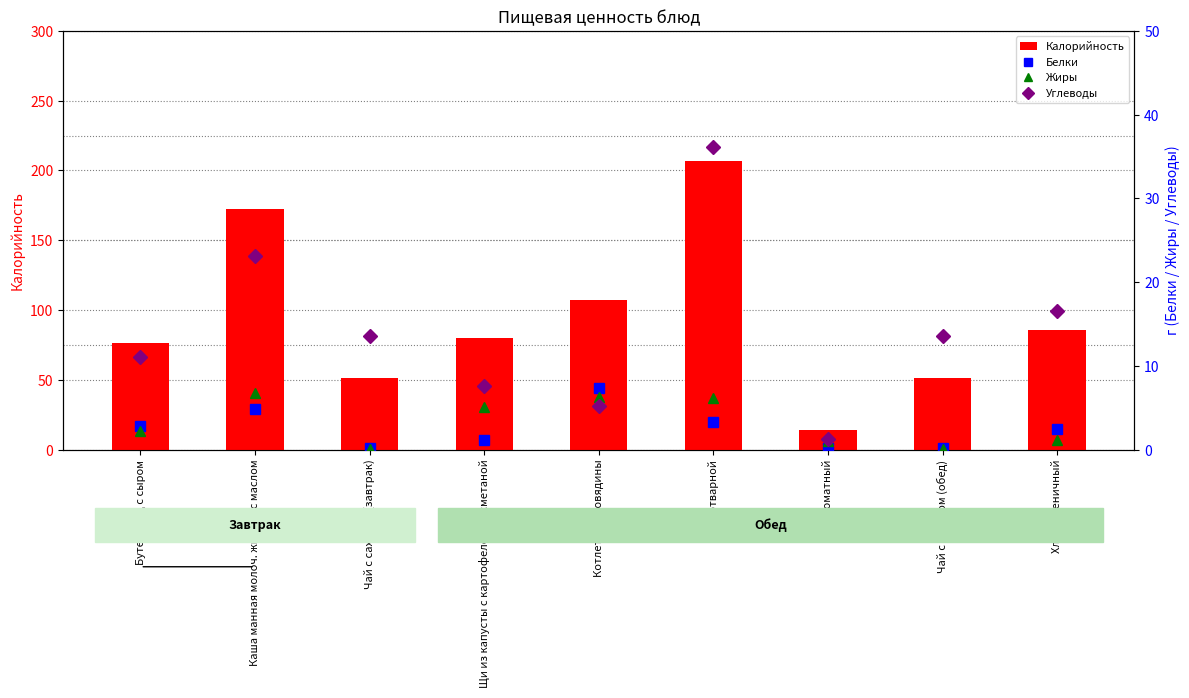

Is it true that Калорийность equals 38 at Щи из капусты с картофелем со сметаной?

False